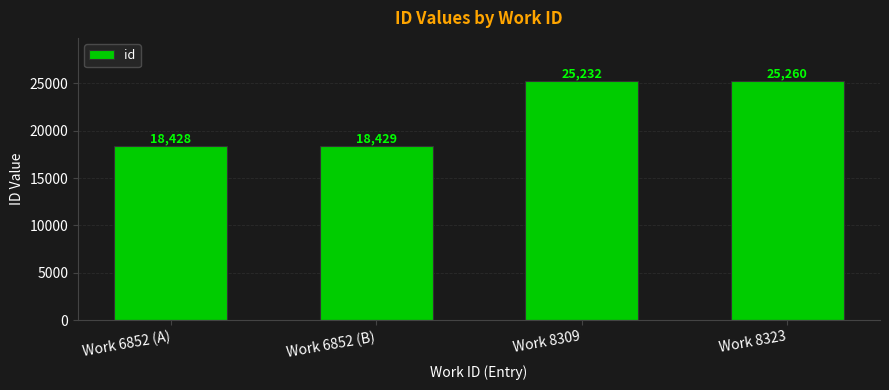

How many distinct data groups are displayed?

1